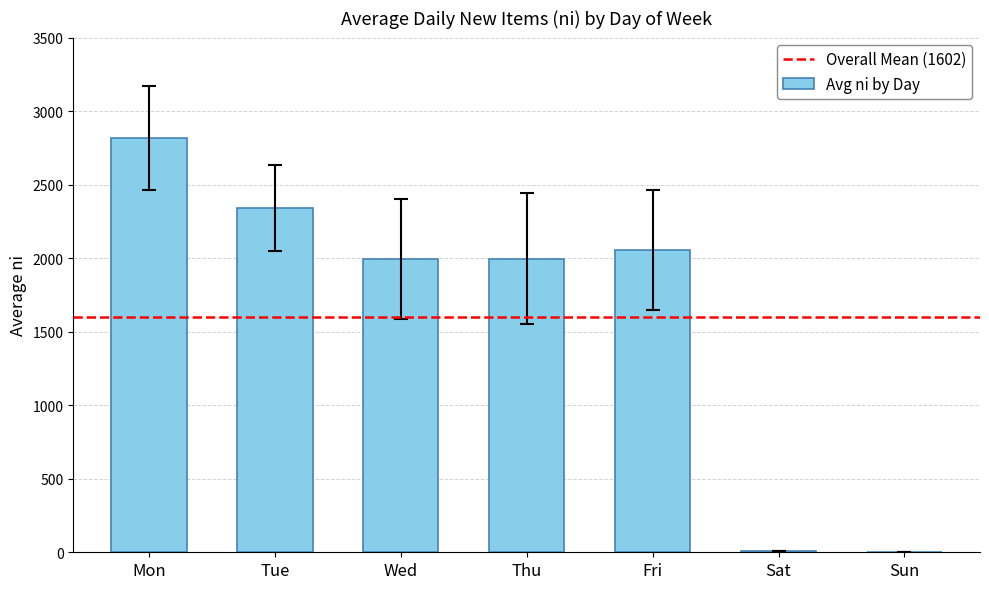

What is the sum of all values?

11215.5